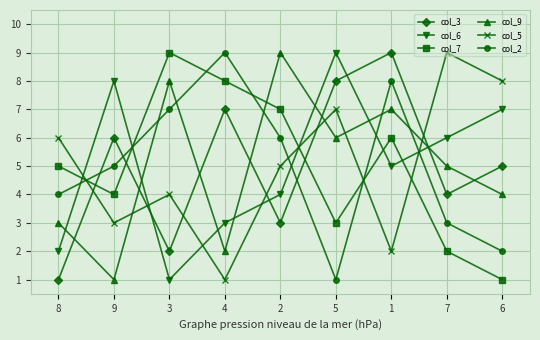

In col_6, how many points are lower than both neighbors (excluding endpoints)?

2